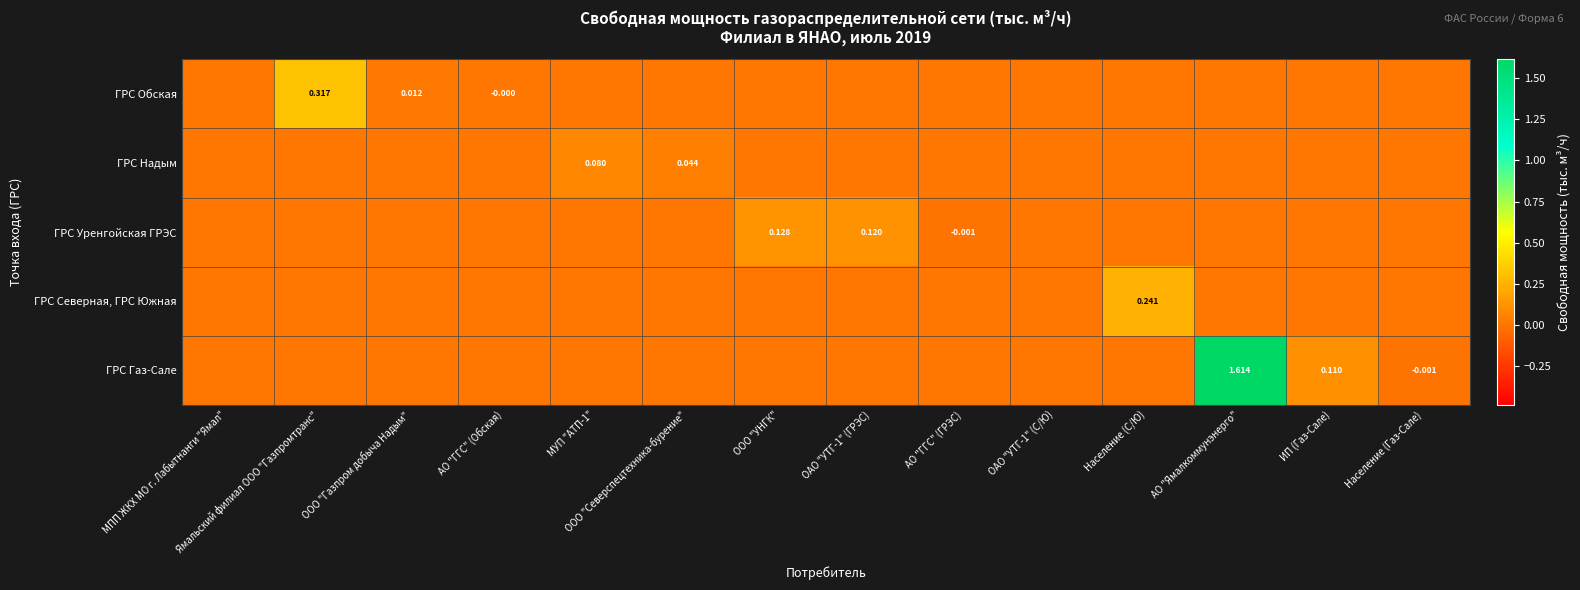

What is the highest value of the ГРС Газ-Сале series?

1.6